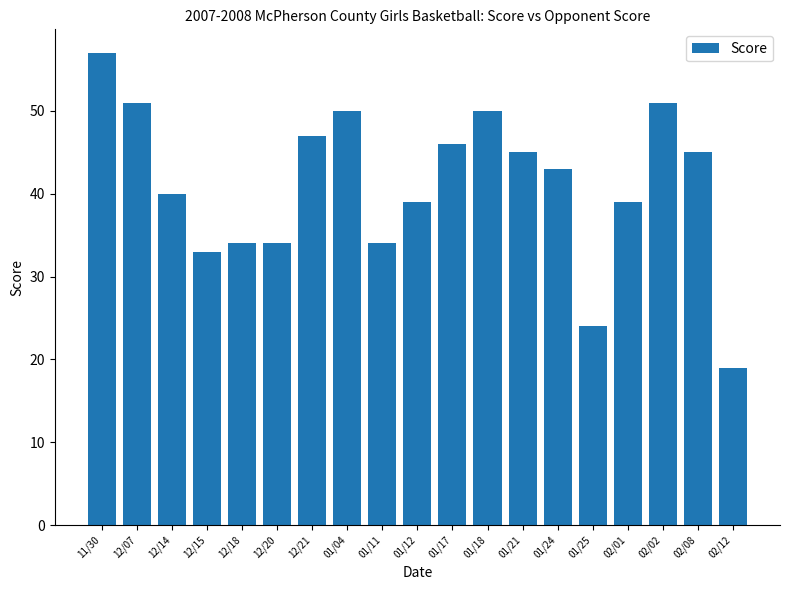

What is the greatest value displayed?

57